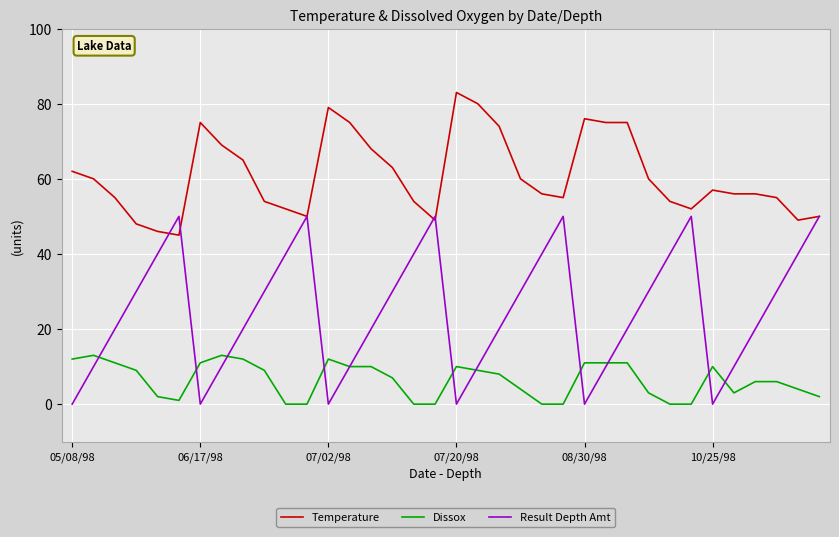

Which series has the largest range (max minus min)?

Result Depth Amt